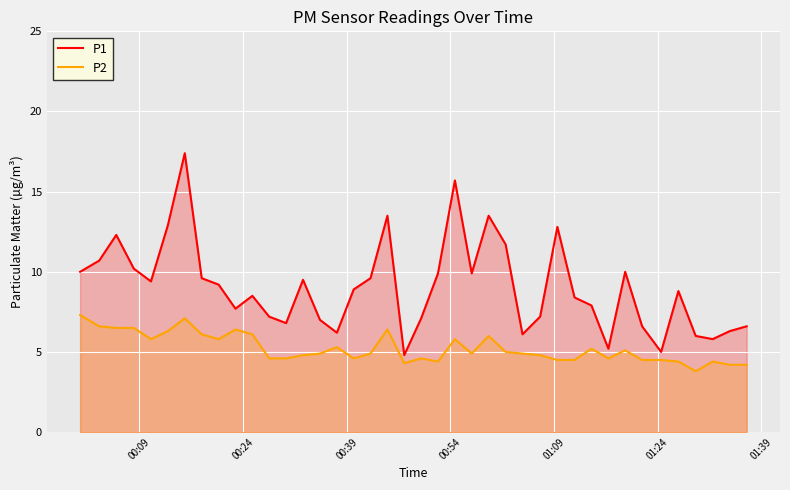

Rank the series by their maximum value, from lowest to highest.

P2, P1